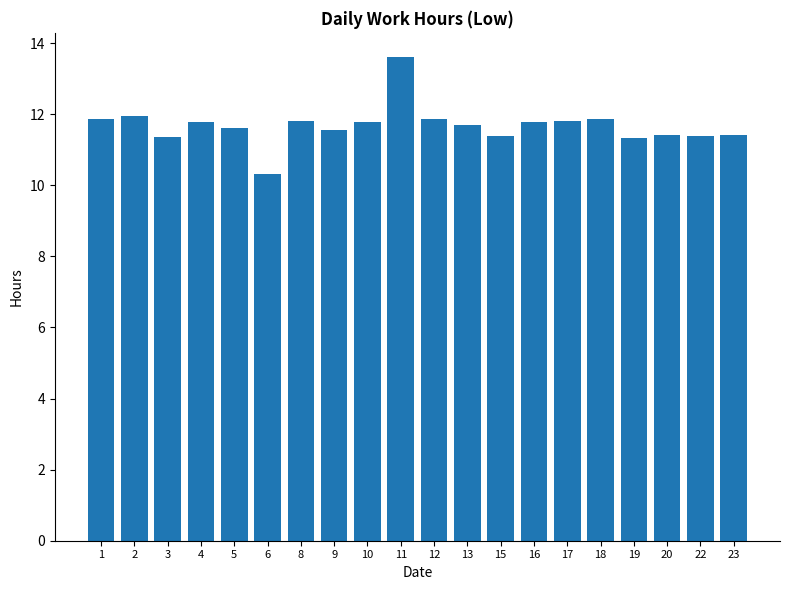

Are the bars horizontal?

No